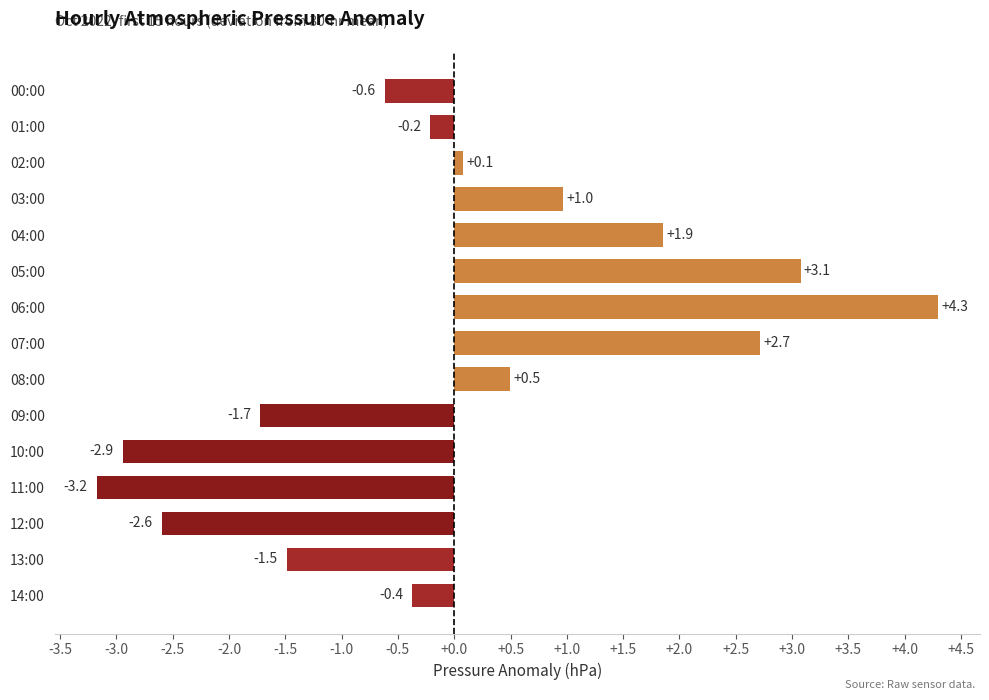

List the labels in order of value, smallest first.

11:00, 10:00, 12:00, 09:00, 13:00, 00:00, 14:00, 01:00, 02:00, 08:00, 03:00, 04:00, 07:00, 05:00, 06:00